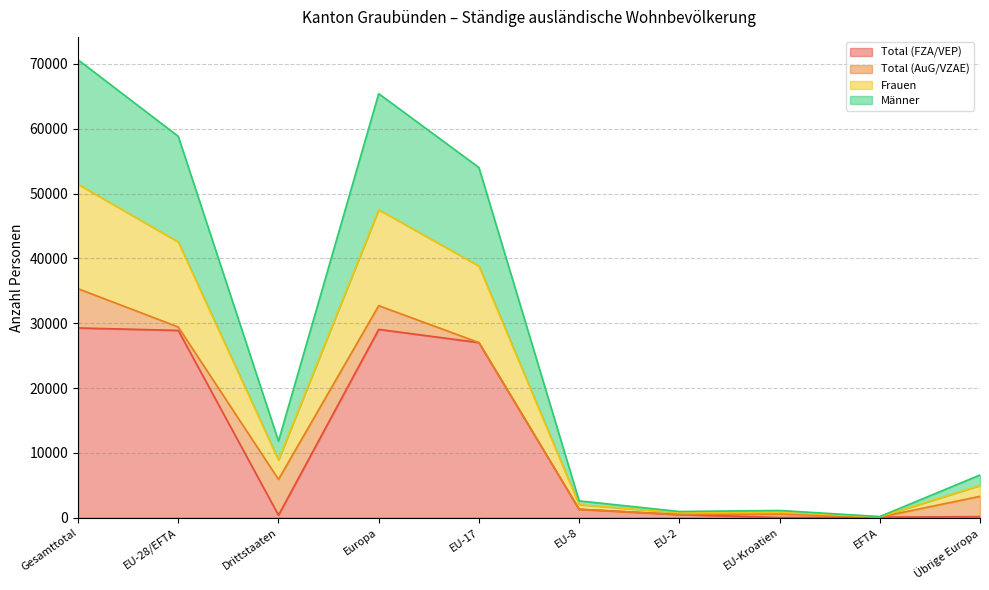

What is the average value of the Total (FZA/VEP) series?

11662